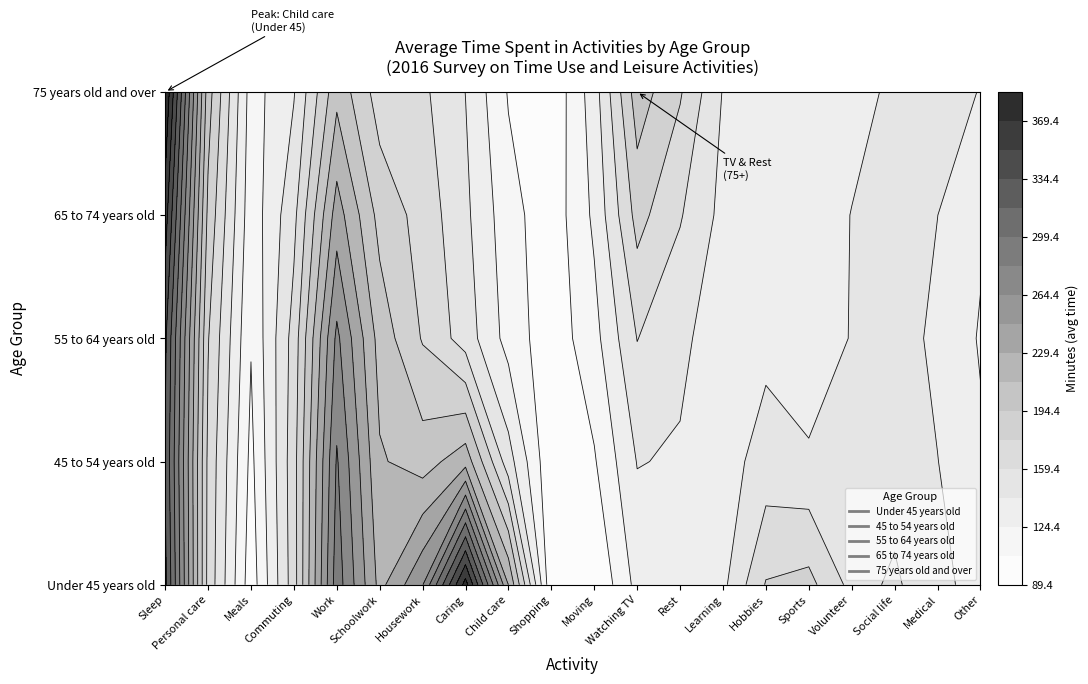

Read the 75 years old and over value at 10_Shopping, to the nearest 5.

80